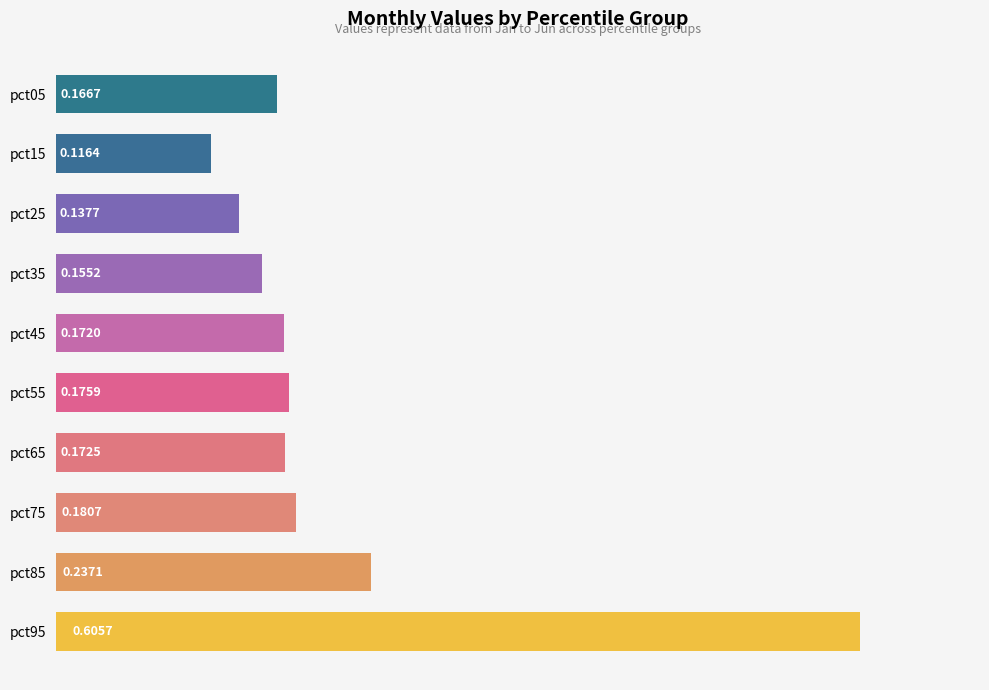

What is the difference between the maximum and second lowest values?

0.5